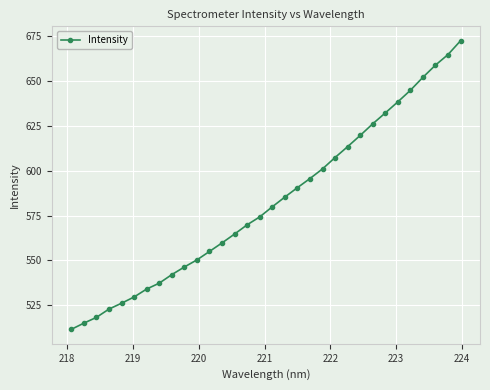

What is the value of the 4th point from the left?

522.8